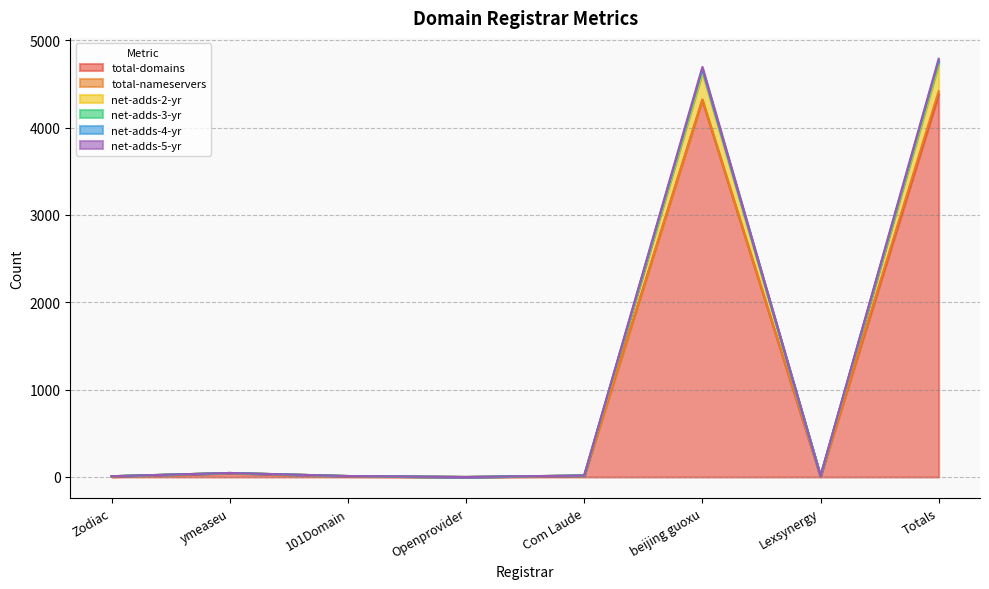

How many values in net-adds-2-yr are above zero?

7